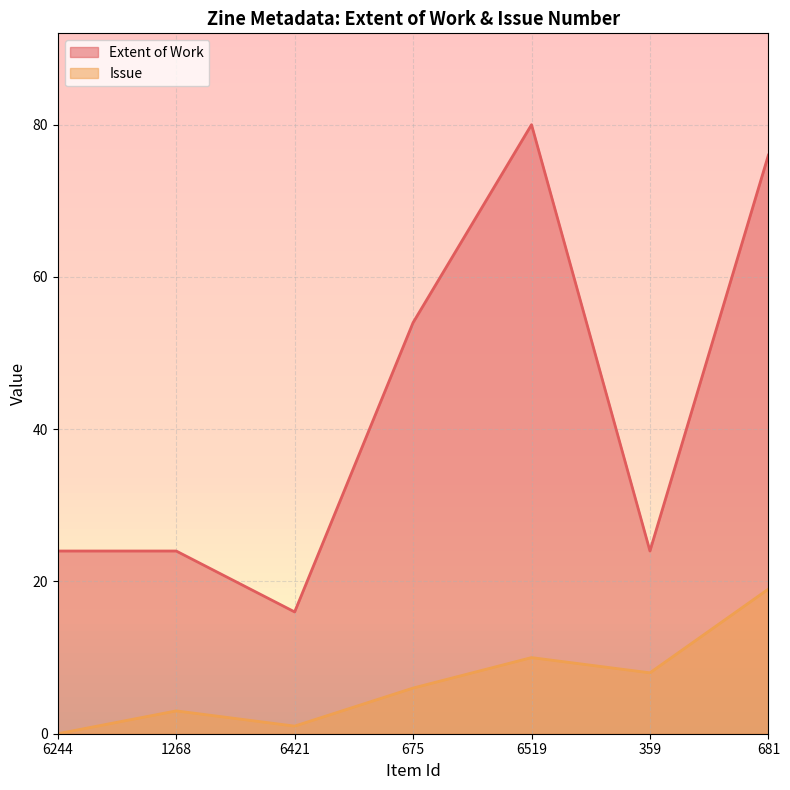

What is the greatest value displayed?

80